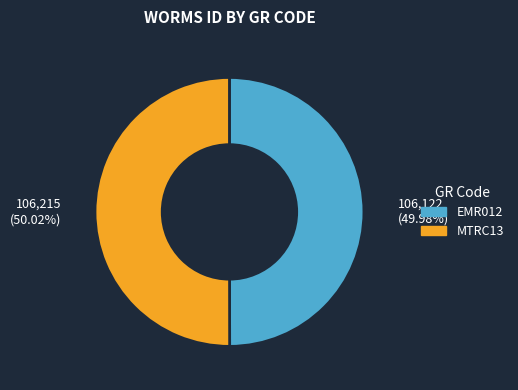

Approximately how many times larger is the value at 106,215 (50.02%) compared to 106,122 (49.98%)?

1.0